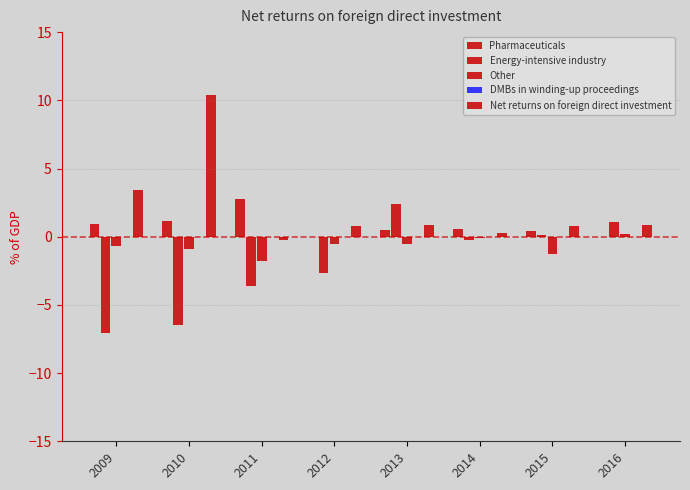

What is the difference between the highest and lowest values at 2010?

16.9